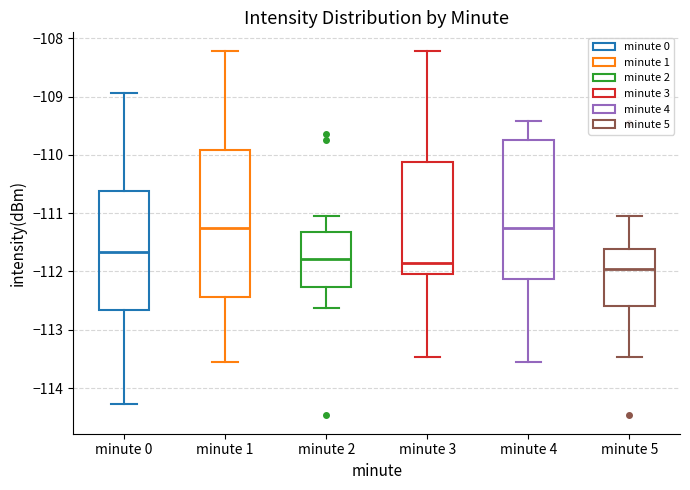

Reading left to right, read every box against the y-axis: the position of its median line, the range the box covers, and the ends of its whiskers. The values are not printed on the chart, so give them approximately, as read against the axis.

minute 0: median -111.7, box -112.7 to -110.6, whiskers -114.3 to -108.9
minute 1: median -111.2, box -112.4 to -109.9, whiskers -113.5 to -108.2
minute 2: median -111.8, box -112.3 to -111.3, whiskers -112.6 to -111.0
minute 3: median -111.8, box -112.0 to -110.1, whiskers -113.5 to -108.2
minute 4: median -111.2, box -112.1 to -109.7, whiskers -113.5 to -109.4
minute 5: median -111.9, box -112.6 to -111.6, whiskers -113.5 to -111.0